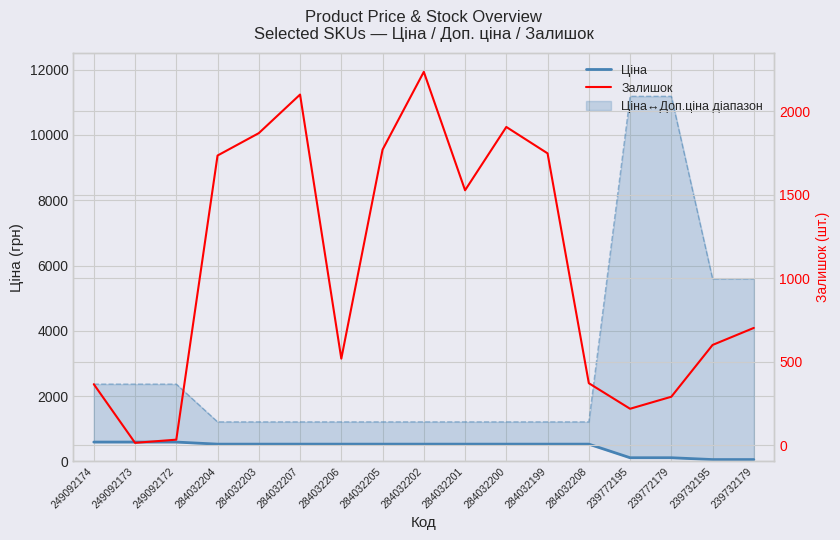

At which label does Залишок first exceed 702?

284032204